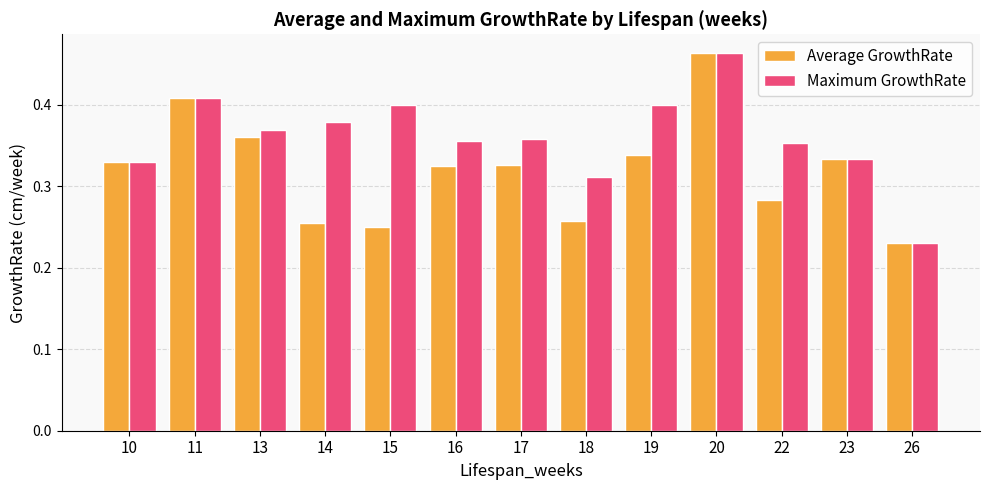

How many Average GrowthRate values are between 0 and 1?

13